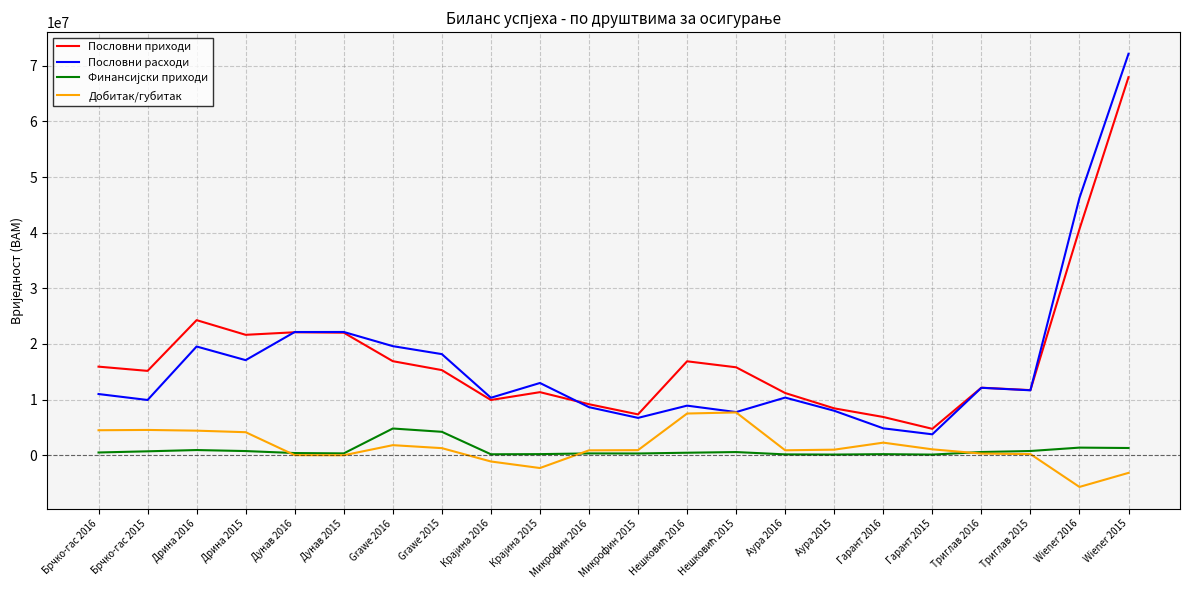

What is the spread (max minus min) of values at Микрофин 2015?

7027244